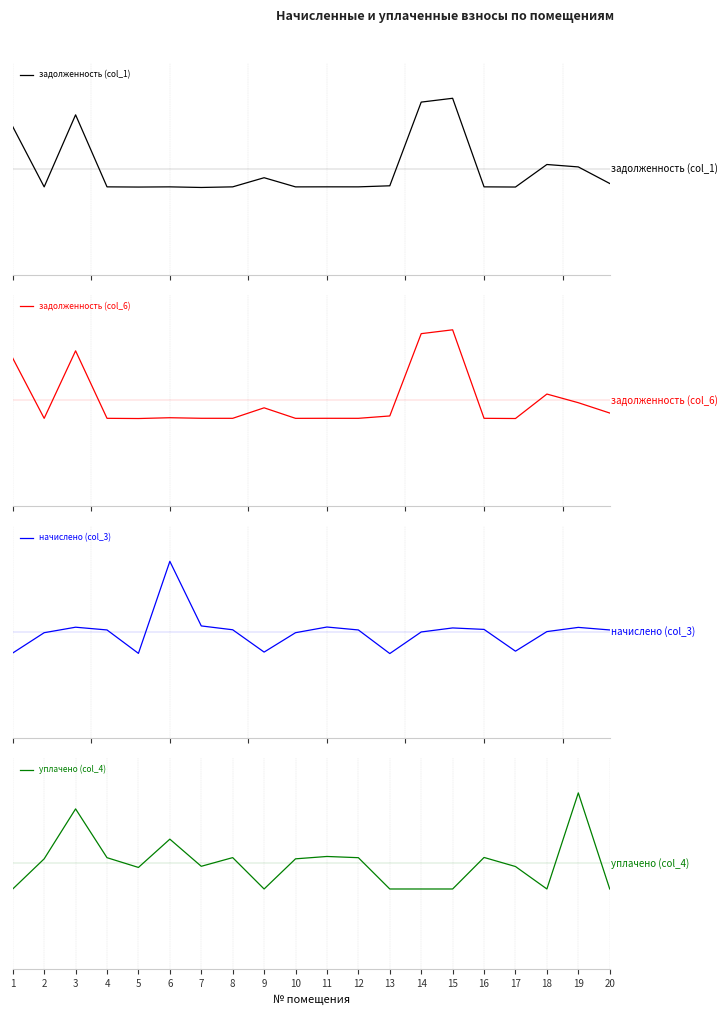

The задолженность (col_6) series shows 0.2 at 18. True or false?

True